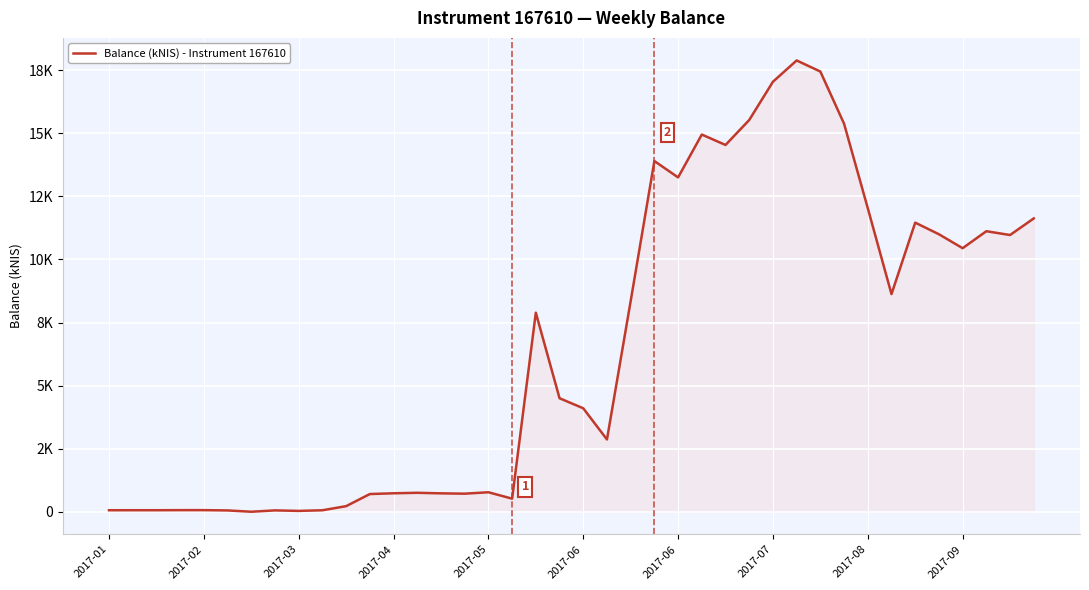

Does the chart display data point markers on the line(s)?

No